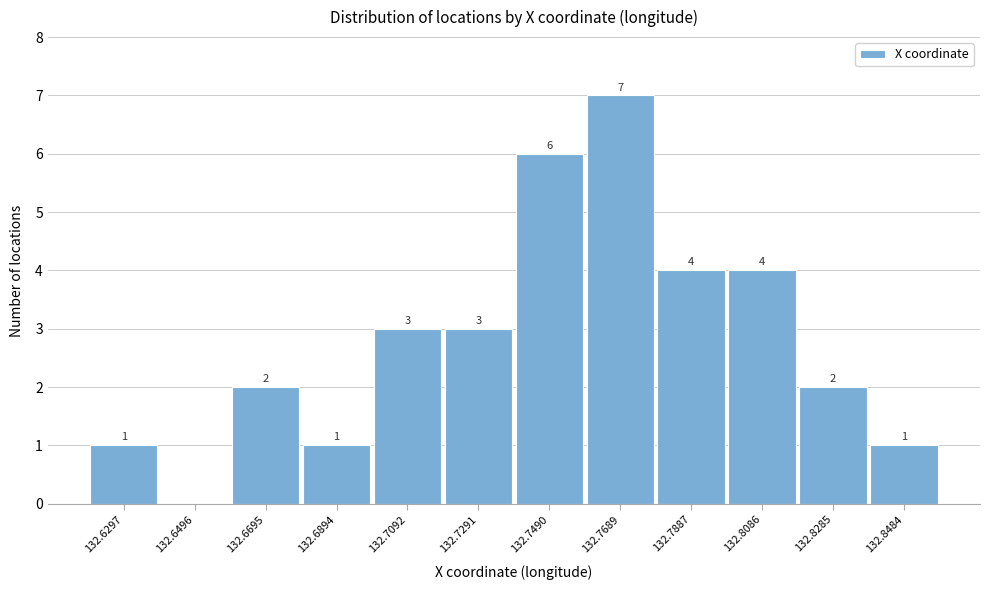

Reading right to left, extract all data points from this chart.

132.8484=1	132.8285=2	132.8086=4	132.7887=4	132.7689=7	132.7490=6	132.7291=3	132.7092=3	132.6894=1	132.6695=2	132.6496=0	132.6297=1